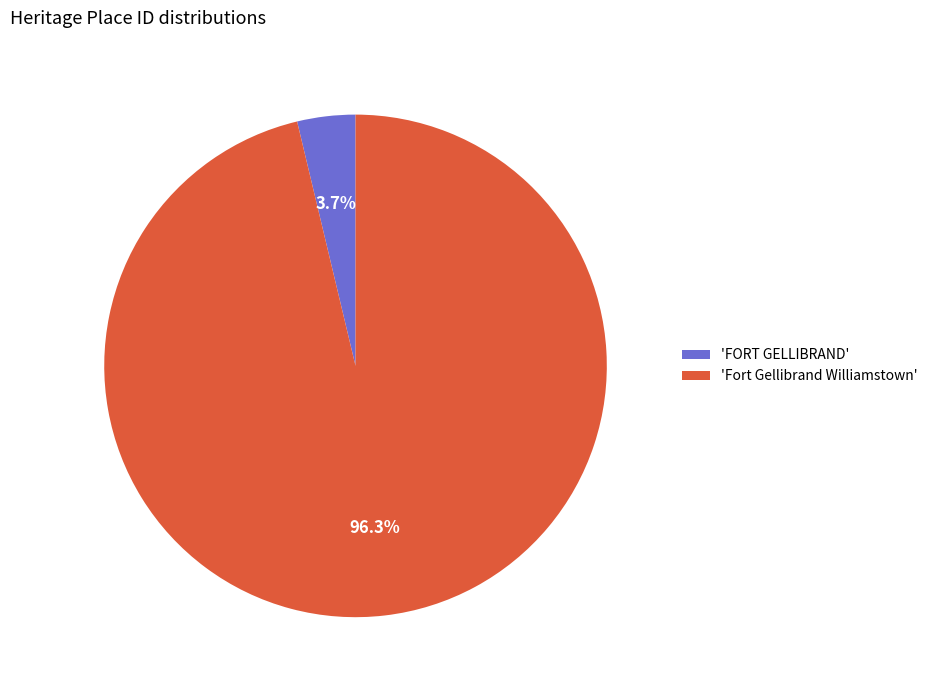

Rank the categories by value from lowest to highest.

'FORT GELLIBRAND', 'Fort Gellibrand Williamstown'